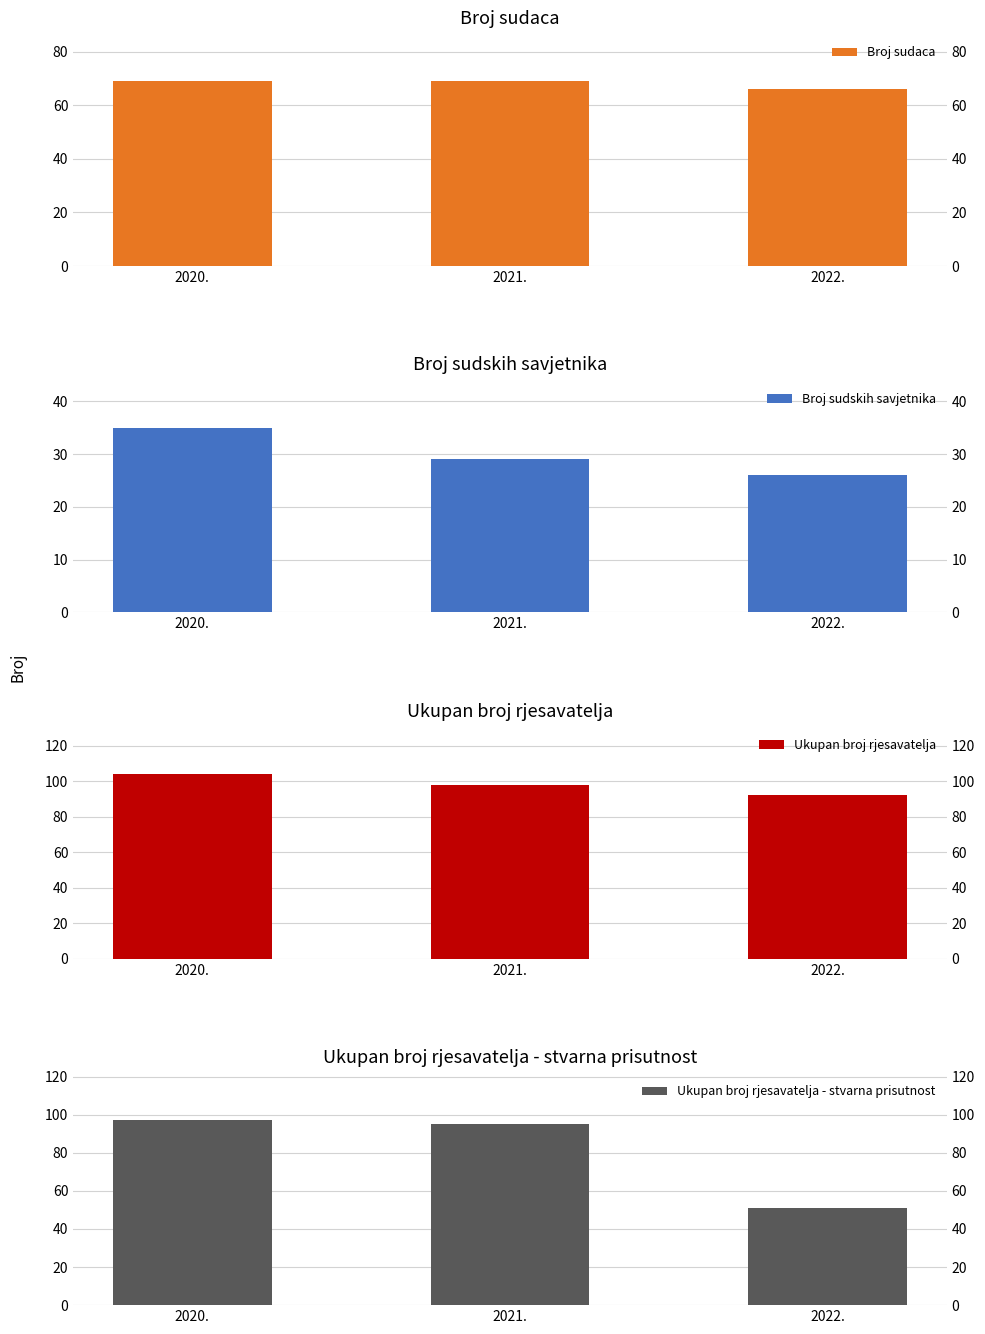

What is the value of the Ukupan broj rjesavatelja bar at the 2nd from the left?

98